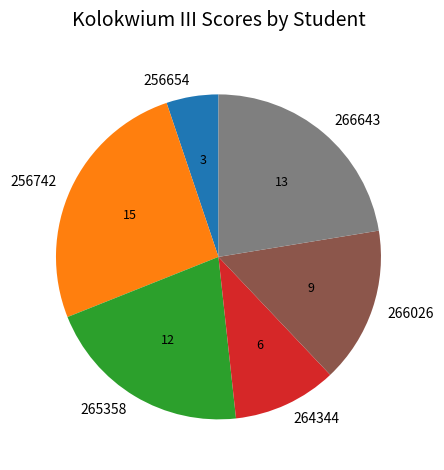

Which category has the biggest portion of the pie?

256742